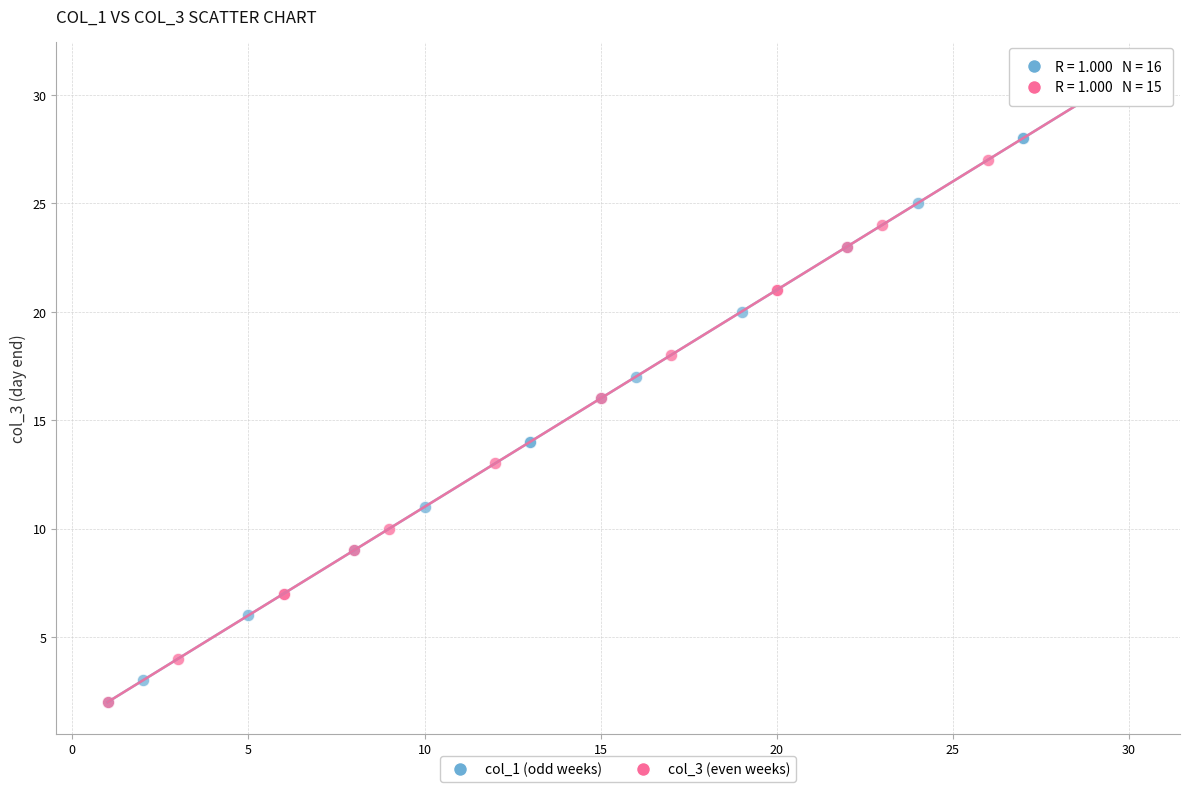

What are all the series names shown in the legend?

col_1 (odd weeks), col_3 (even weeks)